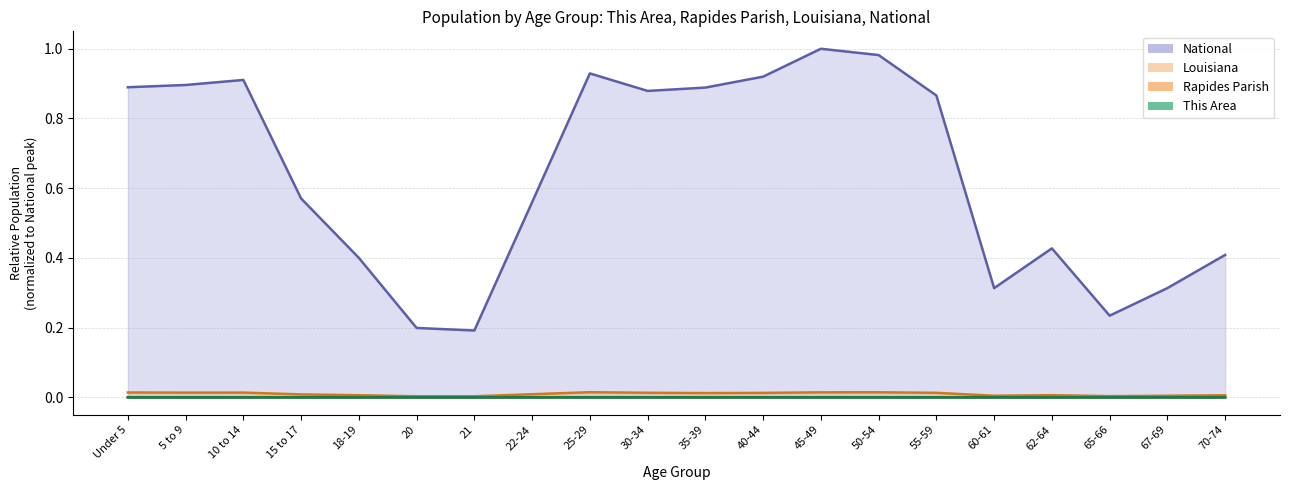

True or false: Rapides Parish and Louisiana cross at least once.

False